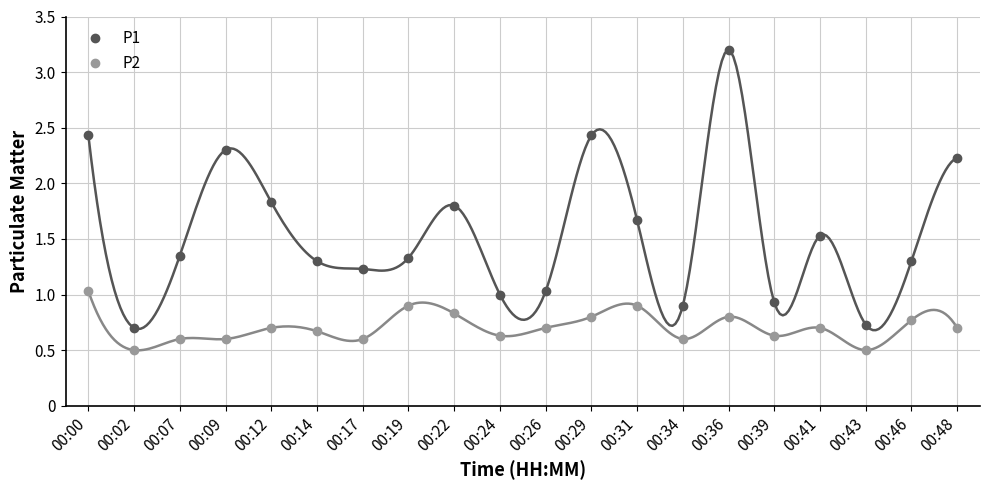

How many data points does each series have?

20